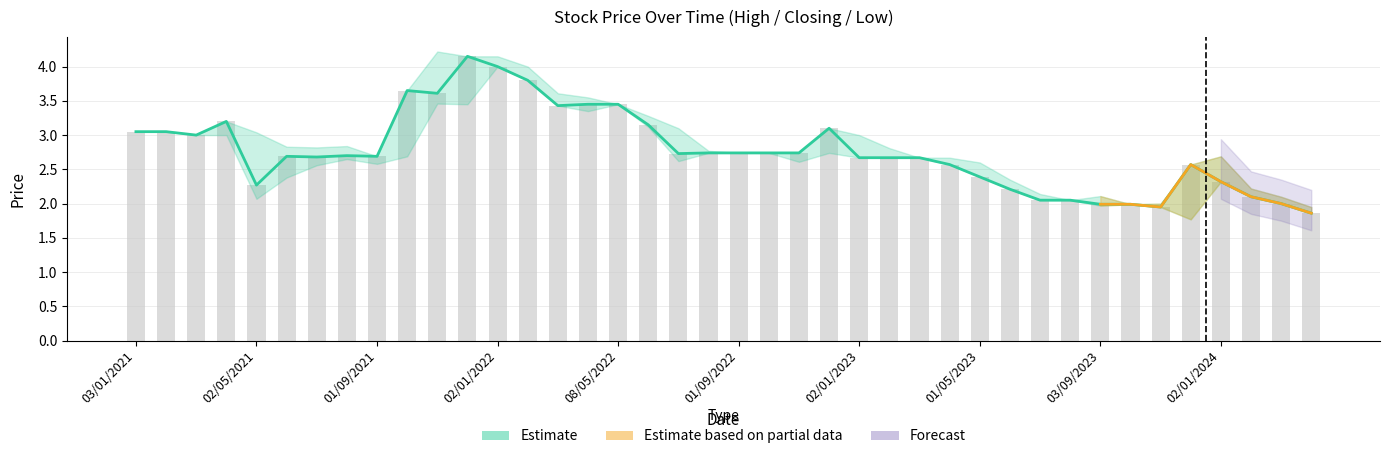

What value does the High series have at 01/09/2022?

2.7